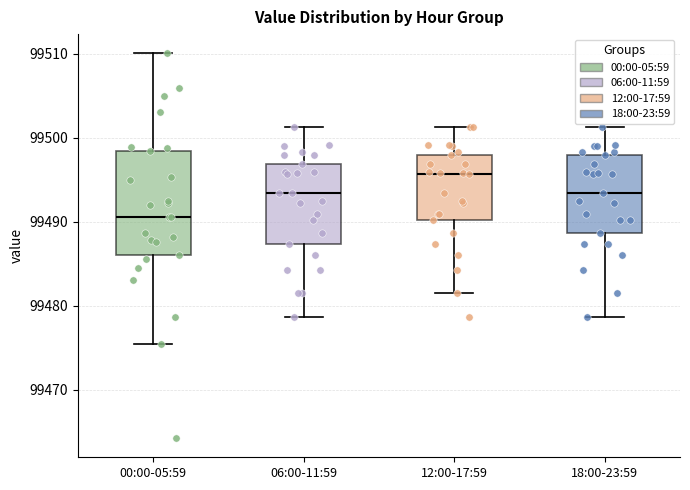

Comparing the boxes themselves (not the whiskers), which one is the tallest?

00:00-05:59